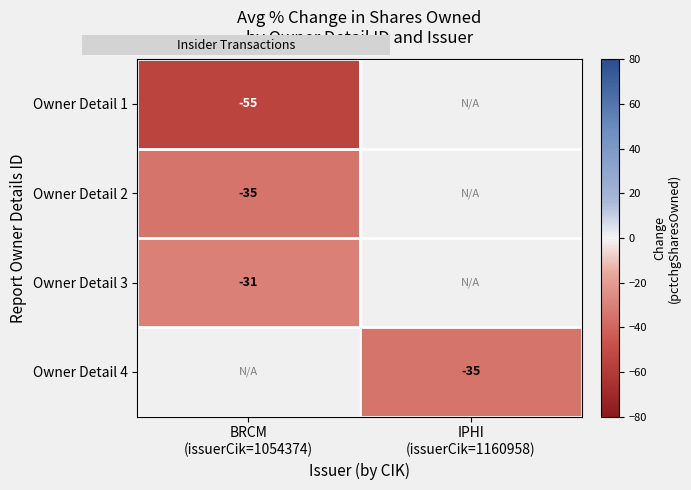

Which category has the lowest value in the Owner Detail 3 series?

BRCM (issuerCik=1054374)